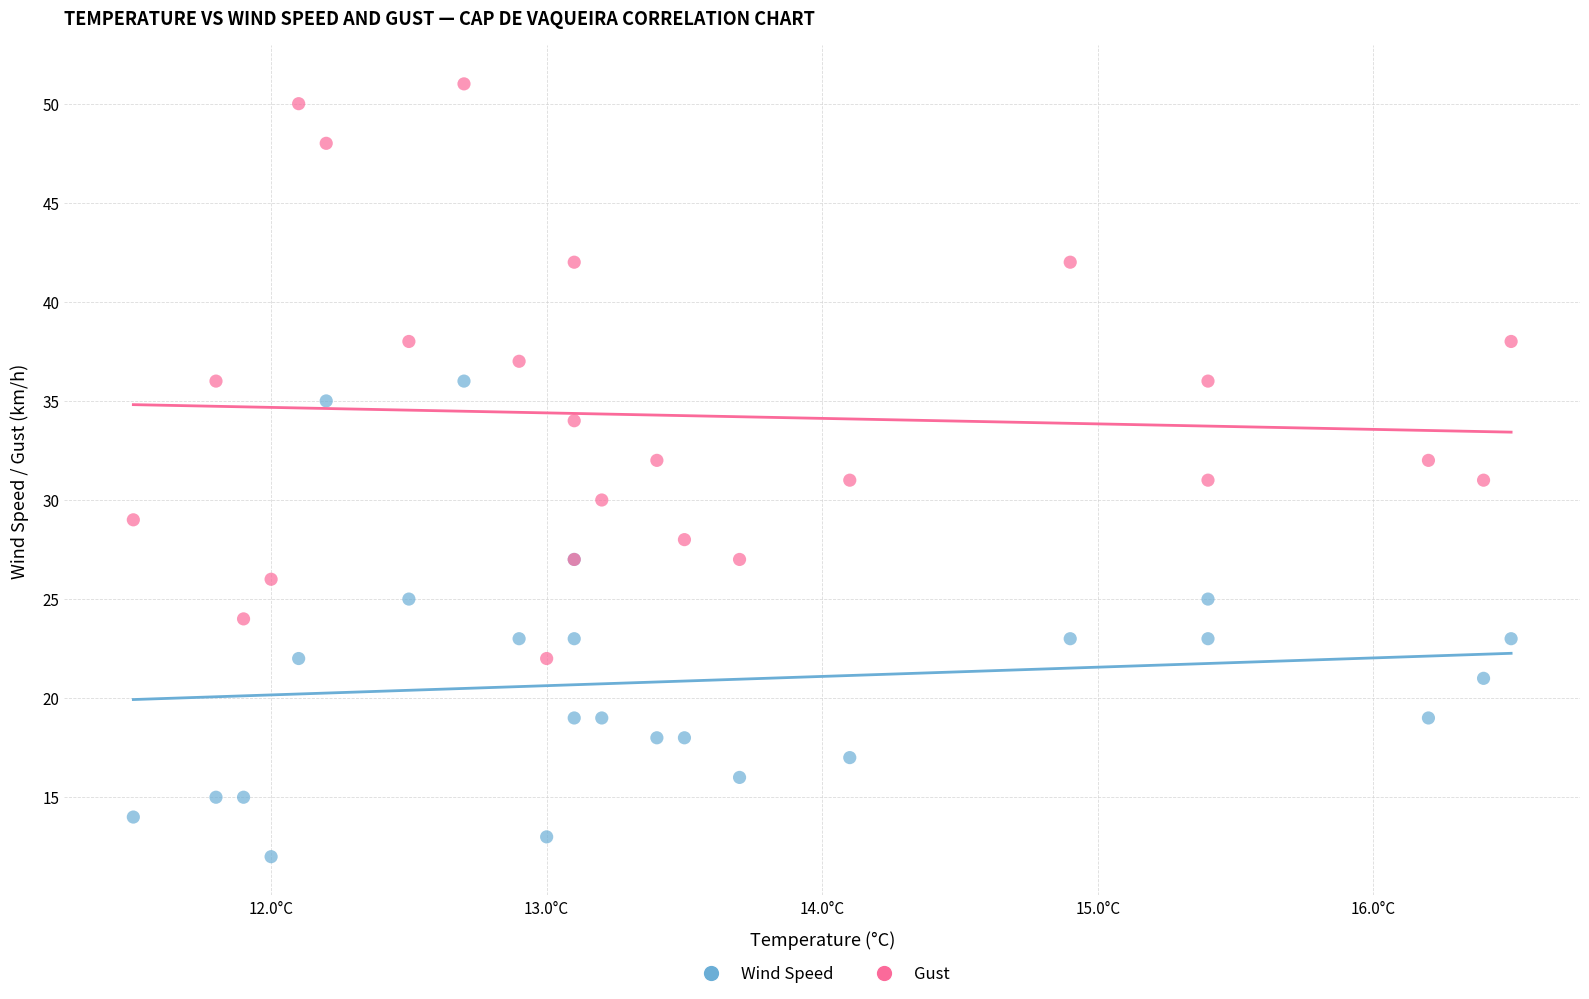

What are all the series names shown in the legend?

Wind Speed, Gust